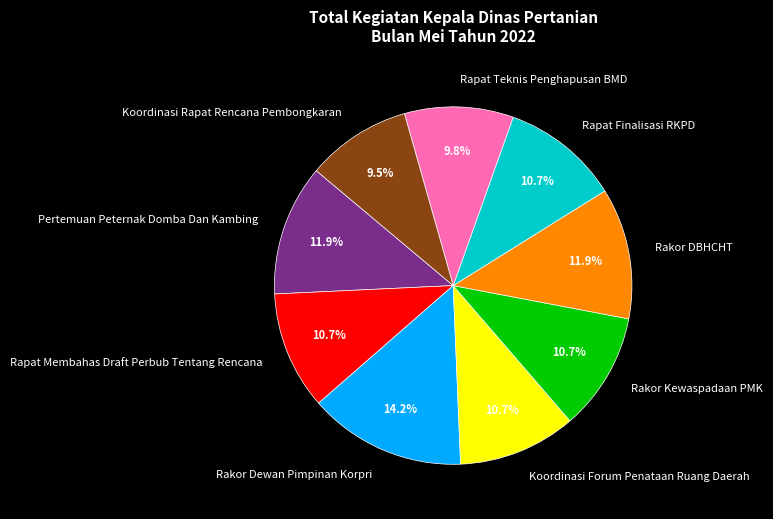

Rank the categories by value from highest to lowest.

Rakor Dewan Pimpinan Korpri, Pertemuan Peternak Domba Dan Kambing, Rakor DBHCHT, Rapat Membahas Draft Perbub Tentang Rencana, Koordinasi Forum Penataan Ruang Daerah, Rakor Kewaspadaan PMK, Rapat Finalisasi RKPD, Rapat Teknis Penghapusan BMD, Koordinasi Rapat Rencana Pembongkaran